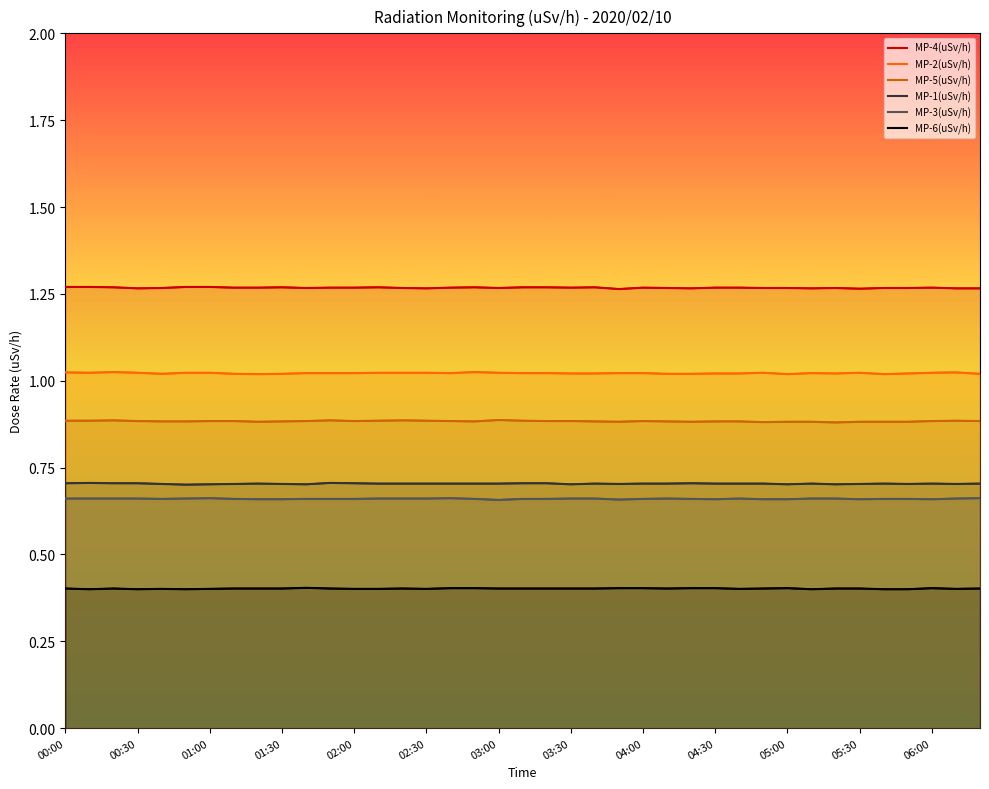

Reading left to right, what are all the values shown in this chart?

MP-4(uSv/h): 1.3	1.3	1.3	1.3	1.3	1.3	1.3	1.3	1.3	1.3	1.3	1.3	1.3	1.3	1.3	1.3	1.3	1.3	1.3	1.3	1.3	1.3	1.3	1.3	1.3	1.3	1.3	1.3	1.3	1.3	1.3	1.3	1.3	1.3	1.3	1.3	1.3	1.3	1.3
MP-2(uSv/h): 1.0	1.0	1.0	1.0	1.0	1.0	1.0	1.0	1.0	1.0	1.0	1.0	1.0	1.0	1.0	1.0	1.0	1.0	1.0	1.0	1.0	1.0	1.0	1.0	1.0	1.0	1.0	1.0	1.0	1.0	1.0	1.0	1.0	1.0	1.0	1.0	1.0	1.0	1.0
MP-5(uSv/h): 0.9	0.9	0.9	0.9	0.9	0.9	0.9	0.9	0.9	0.9	0.9	0.9	0.9	0.9	0.9	0.9	0.9	0.9	0.9	0.9	0.9	0.9	0.9	0.9	0.9	0.9	0.9	0.9	0.9	0.9	0.9	0.9	0.9	0.9	0.9	0.9	0.9	0.9	0.9
MP-1(uSv/h): 0.7	0.7	0.7	0.7	0.7	0.7	0.7	0.7	0.7	0.7	0.7	0.7	0.7	0.7	0.7	0.7	0.7	0.7	0.7	0.7	0.7	0.7	0.7	0.7	0.7	0.7	0.7	0.7	0.7	0.7	0.7	0.7	0.7	0.7	0.7	0.7	0.7	0.7	0.7
MP-3(uSv/h): 0.7	0.7	0.7	0.7	0.7	0.7	0.7	0.7	0.7	0.7	0.7	0.7	0.7	0.7	0.7	0.7	0.7	0.7	0.7	0.7	0.7	0.7	0.7	0.7	0.7	0.7	0.7	0.7	0.7	0.7	0.7	0.7	0.7	0.7	0.7	0.7	0.7	0.7	0.7
MP-6(uSv/h): 0.4	0.4	0.4	0.4	0.4	0.4	0.4	0.4	0.4	0.4	0.4	0.4	0.4	0.4	0.4	0.4	0.4	0.4	0.4	0.4	0.4	0.4	0.4	0.4	0.4	0.4	0.4	0.4	0.4	0.4	0.4	0.4	0.4	0.4	0.4	0.4	0.4	0.4	0.4